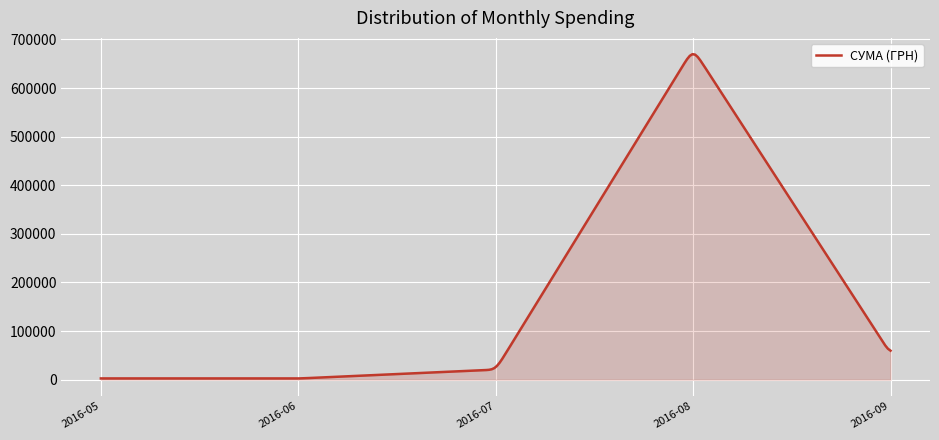

What is the greatest value displayed?

669594.7